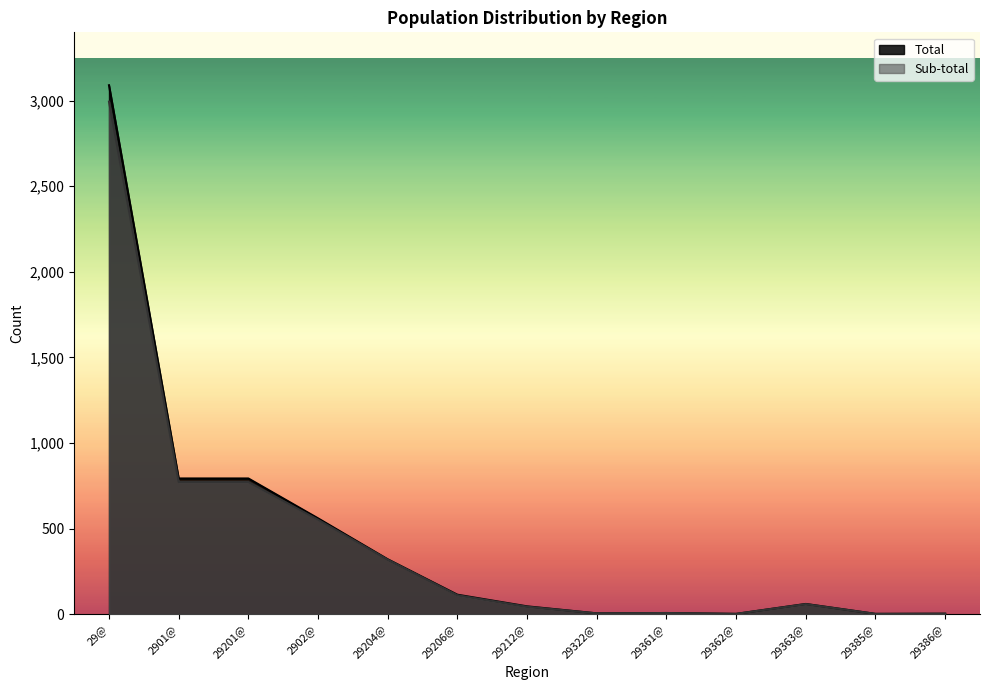

What is the label of the 1st point from the left?

29@